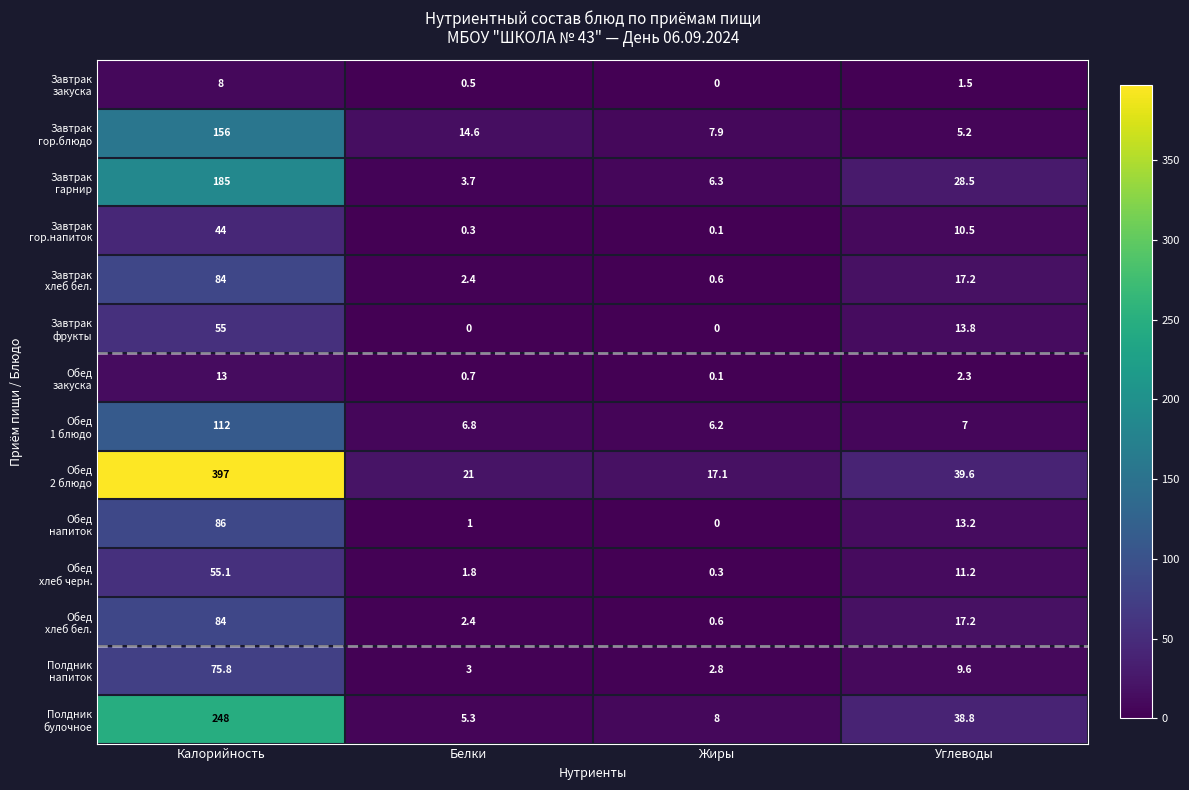

What is the difference between the highest and lowest values at Белки?

21.0